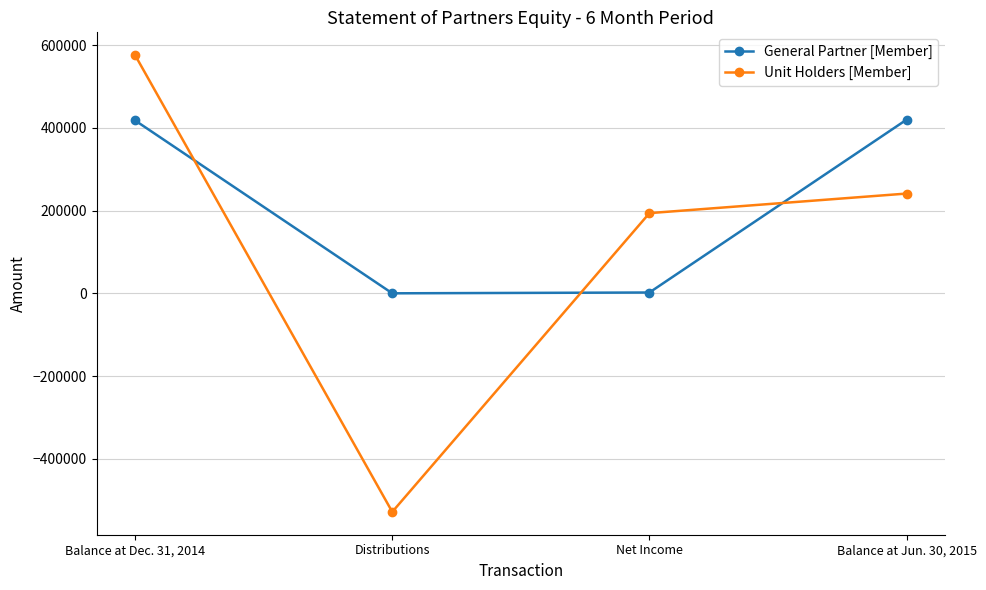

How many data points in General Partner [Member] are less than 417980?

2